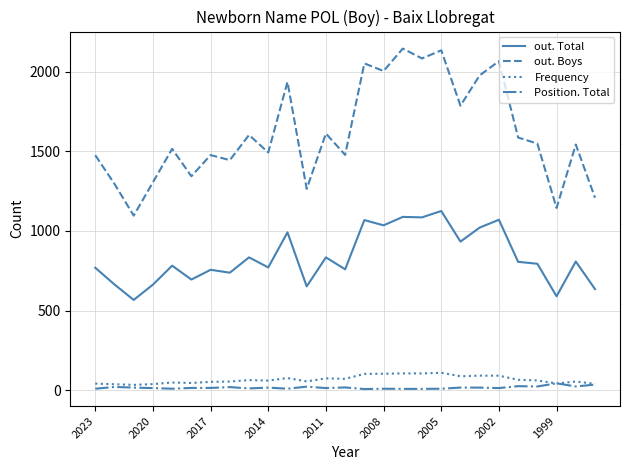

What are all the series names shown in the legend?

out. Total, out. Boys, Frequency, Position. Total